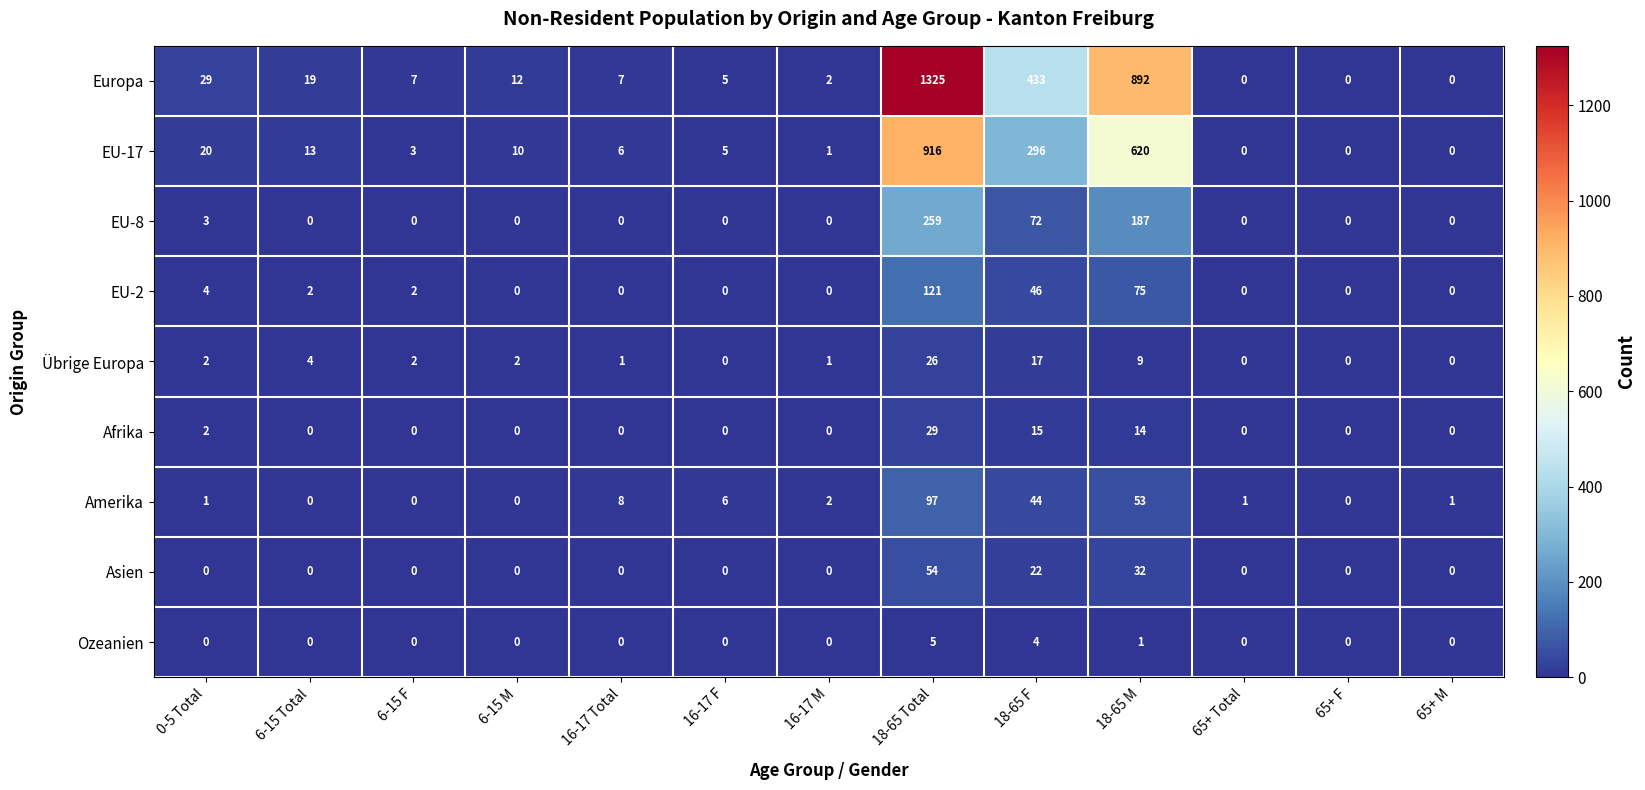

Where is Ozeanien nearest to the value 2?

18-65 M